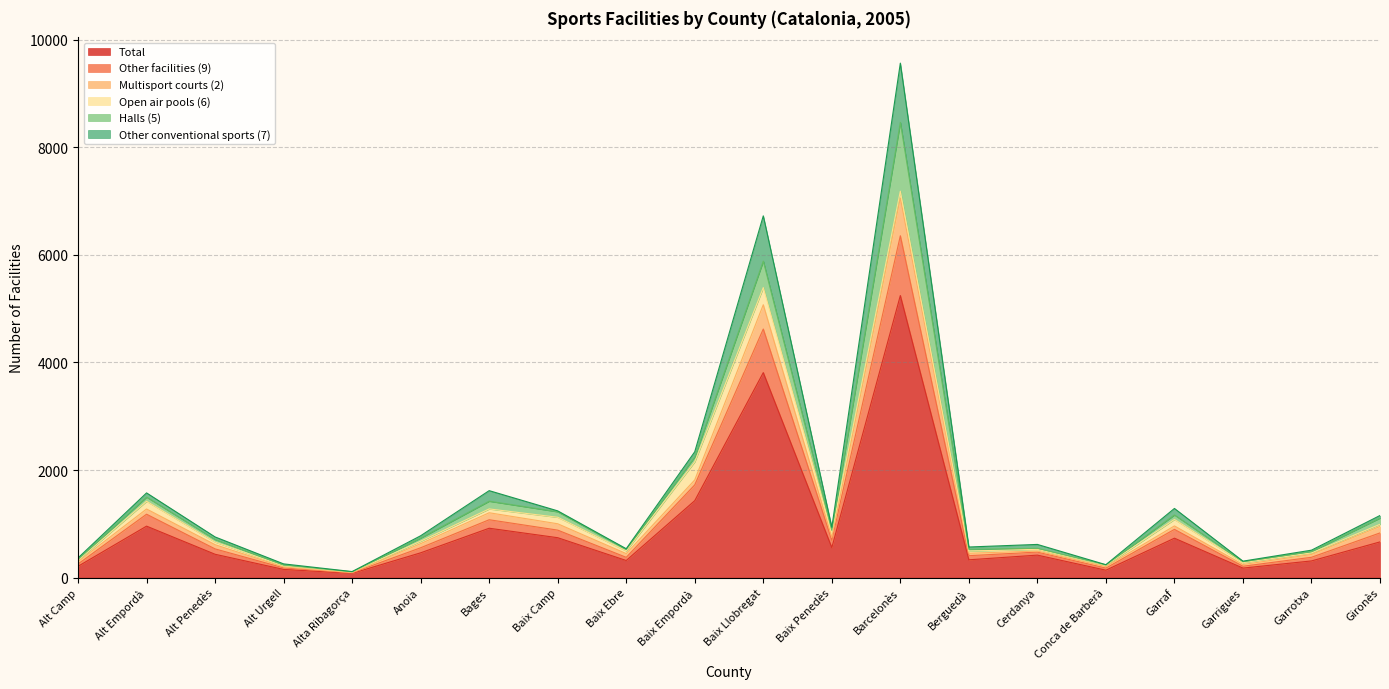

What position from the right is Conca de Barberà?

5